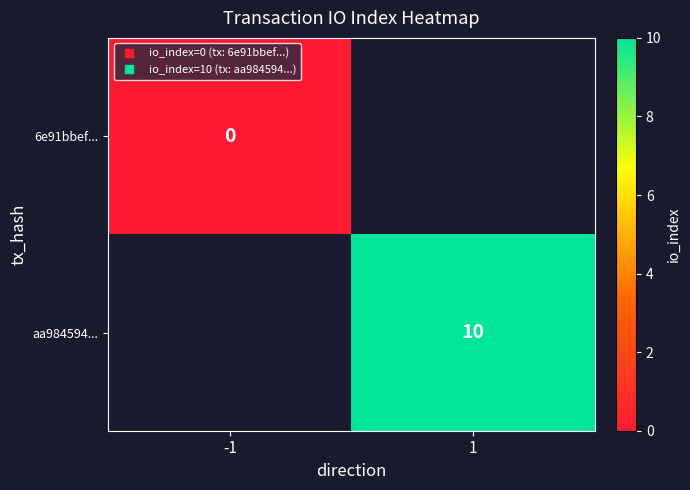

List the series in order of their peak value, lowest first.

6e91bbef..., aa984594...